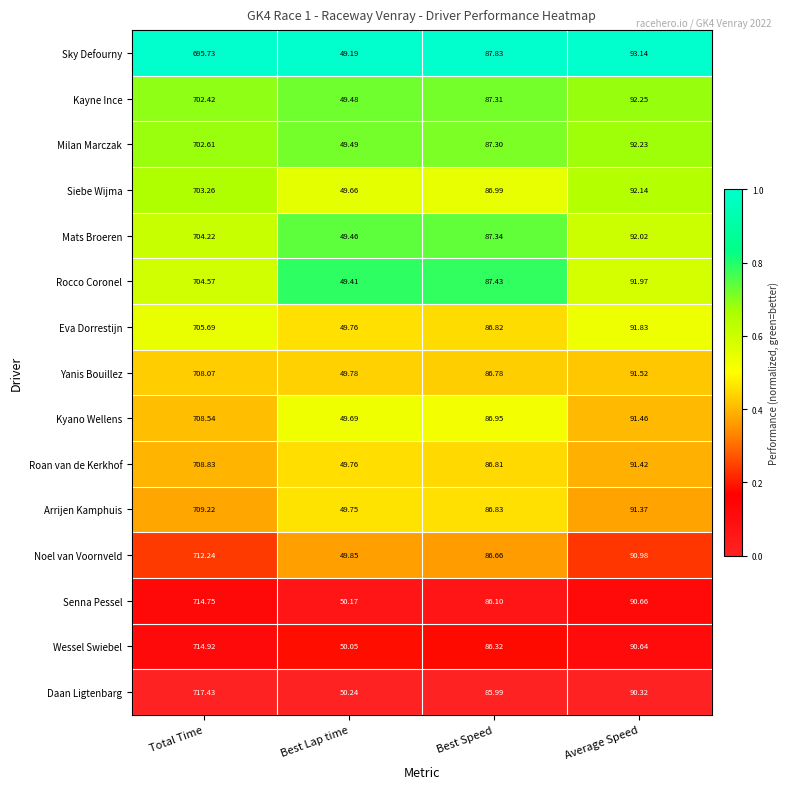

Which series has the largest range (max minus min)?

Daan Ligtenbarg